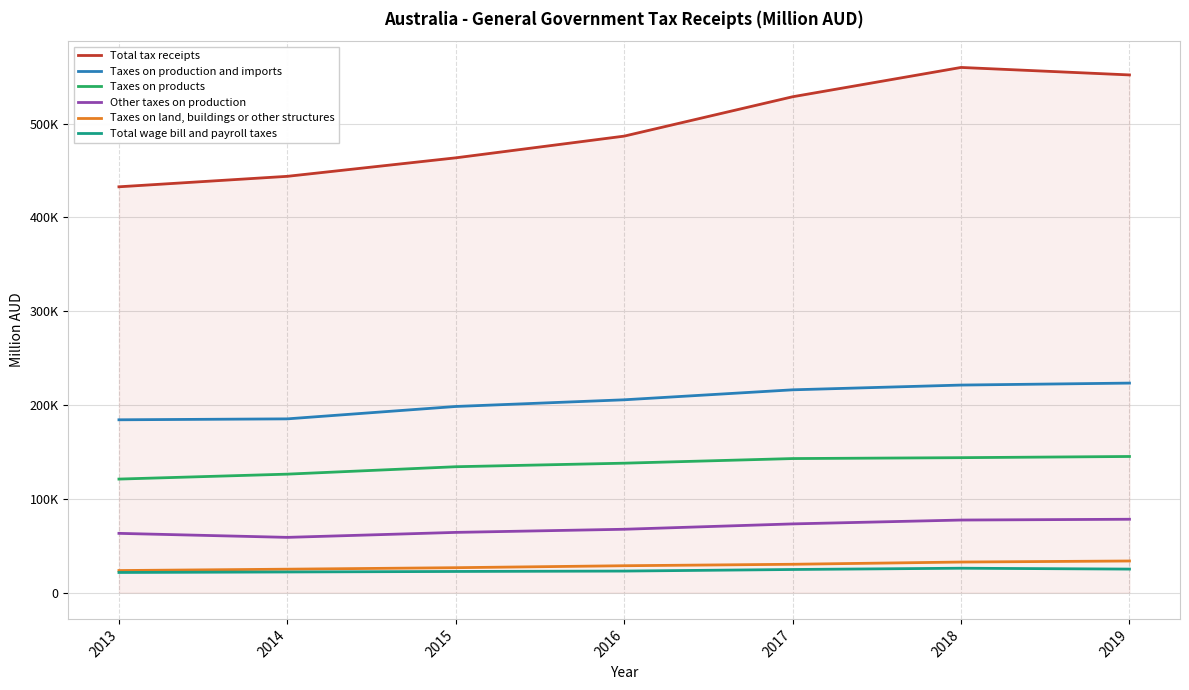

What is the value of the Taxes on production and imports point at the 7th from the left?

223425